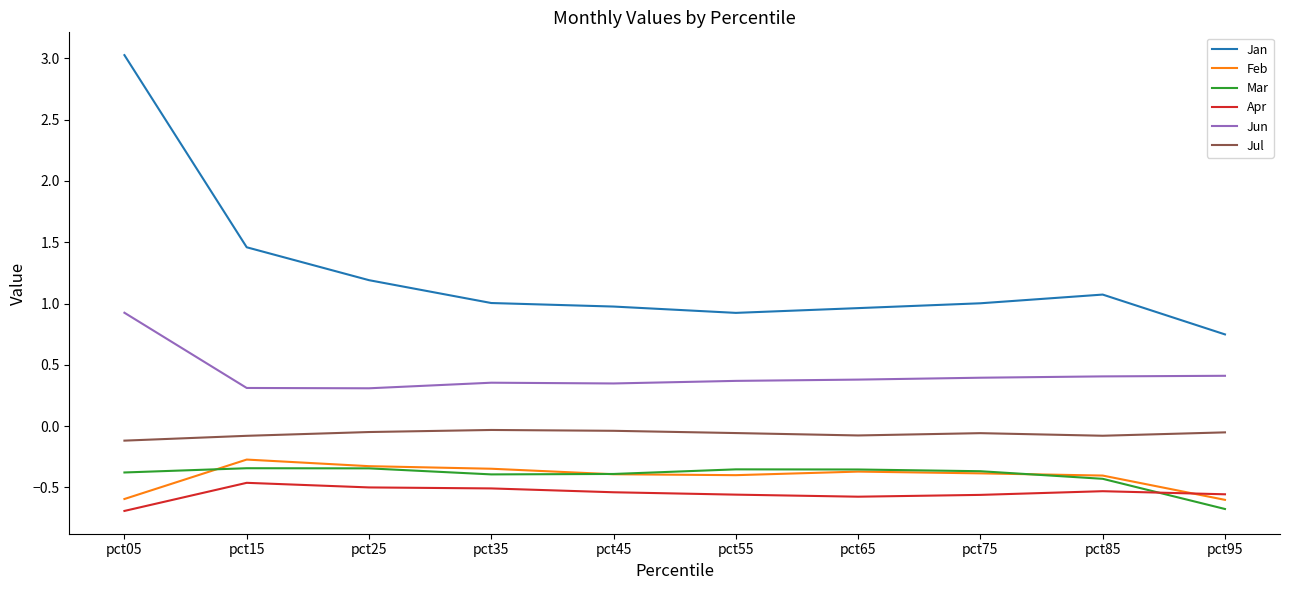

Which series changed the most between pct15 and pct35?

Jan